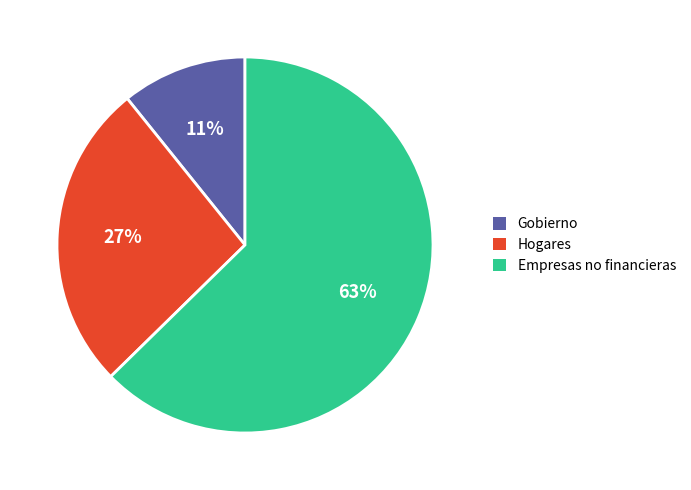

What percentage is the Hogares slice, to the nearest percent?

27%